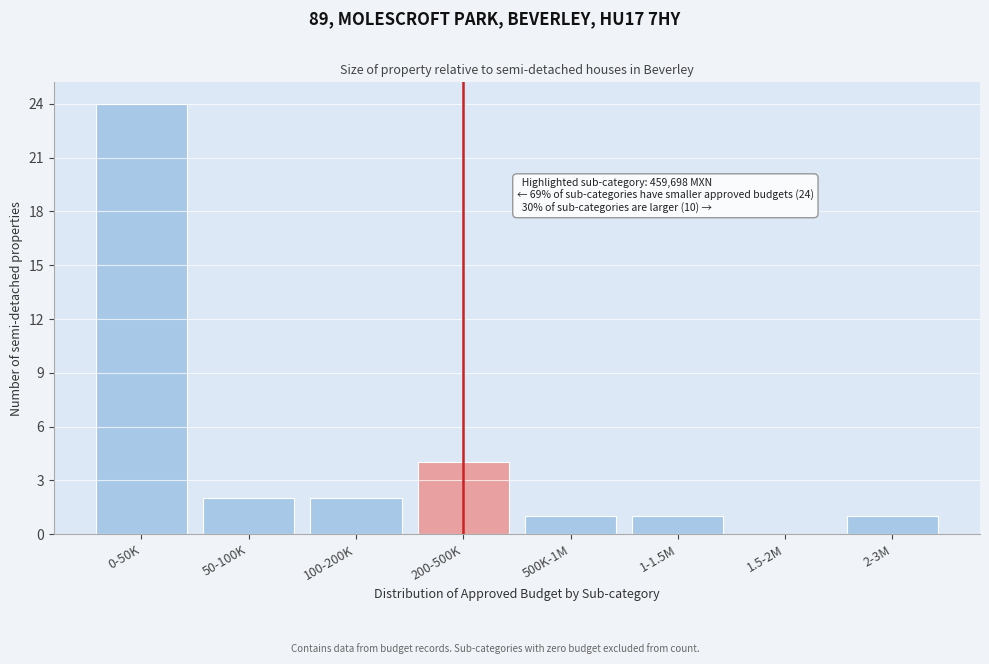

Reading right to left, what are all the values shown in this chart?

2-3M=1	1.5-2M=0	1-1.5M=1	500K-1M=1	200-500K=4	100-200K=2	50-100K=2	0-50K=24